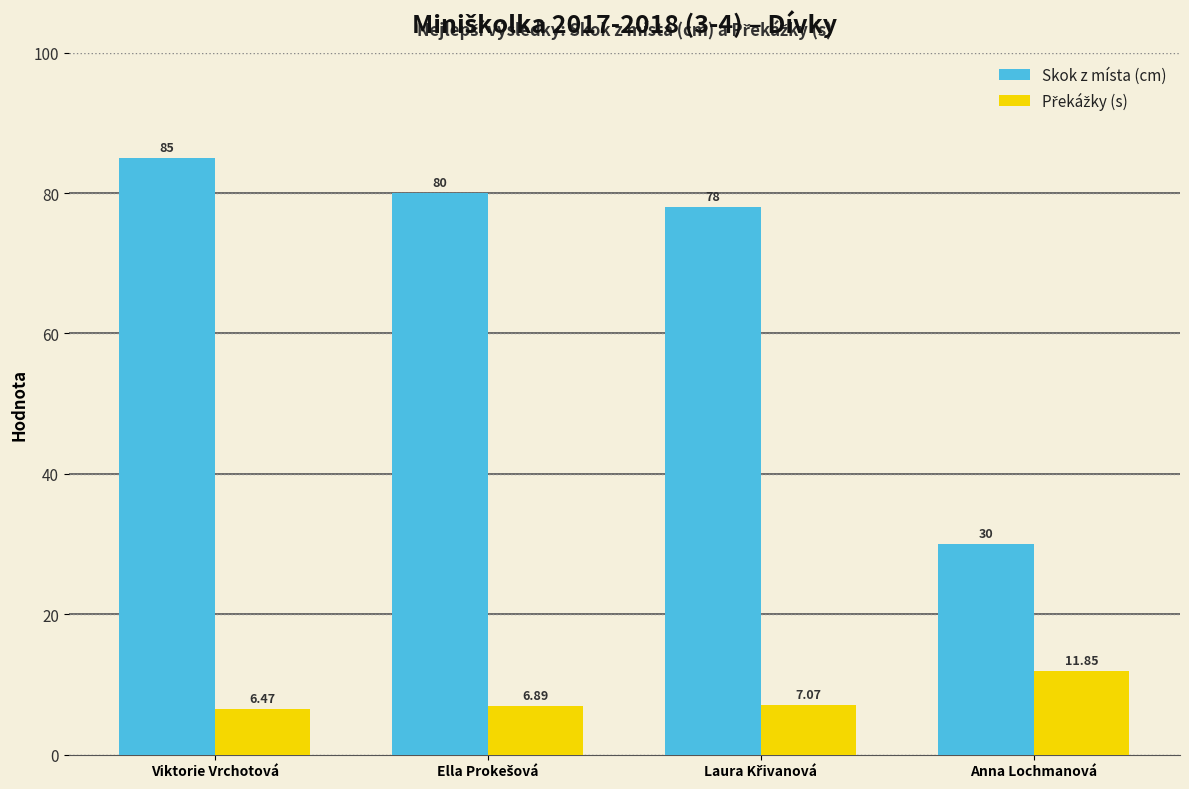

Between Viktorie Vrchotová and Anna Lochmanová, which series saw the biggest shift?

Skok z místa (cm)